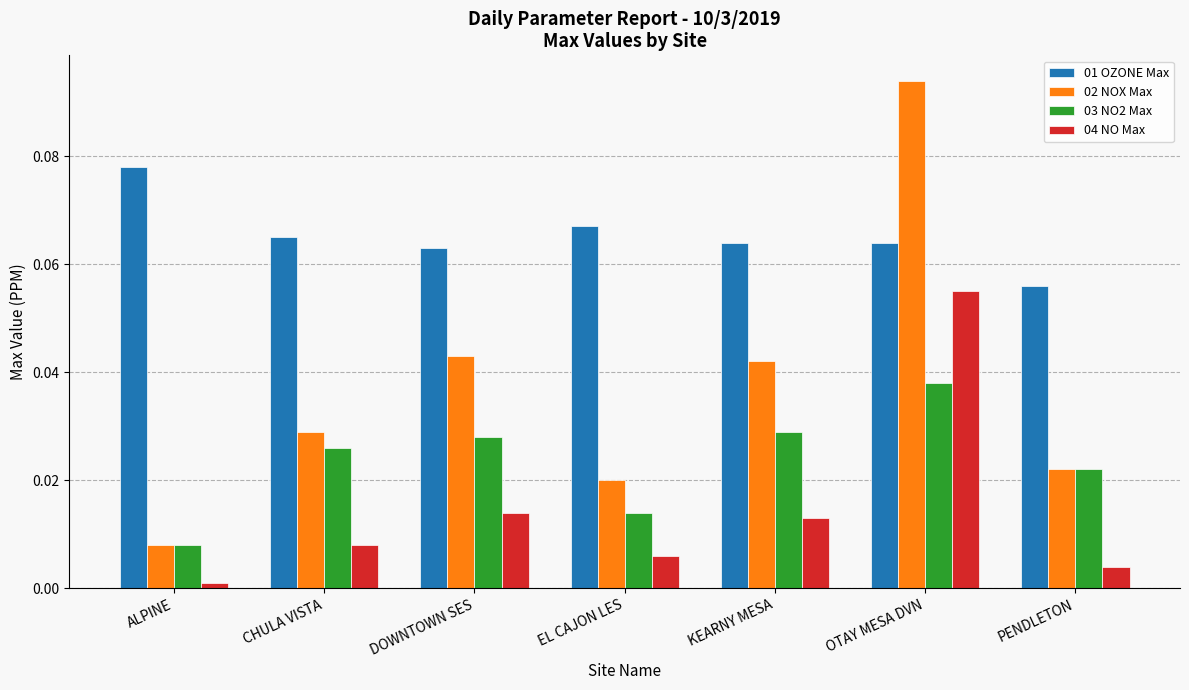

Which series has the largest total across all categories?

01 OZONE Max